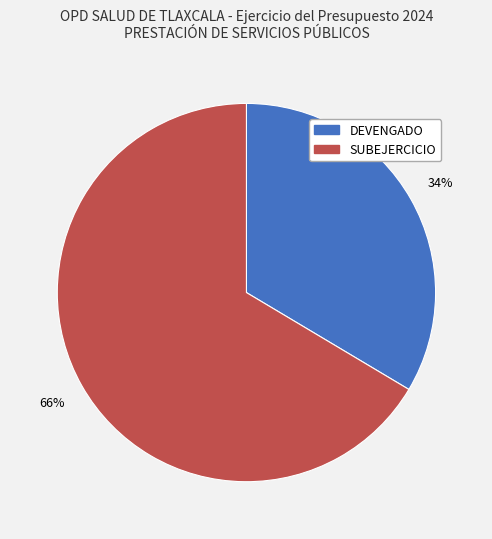

Rank the categories by value from lowest to highest.

DEVENGADO, SUBEJERCICIO